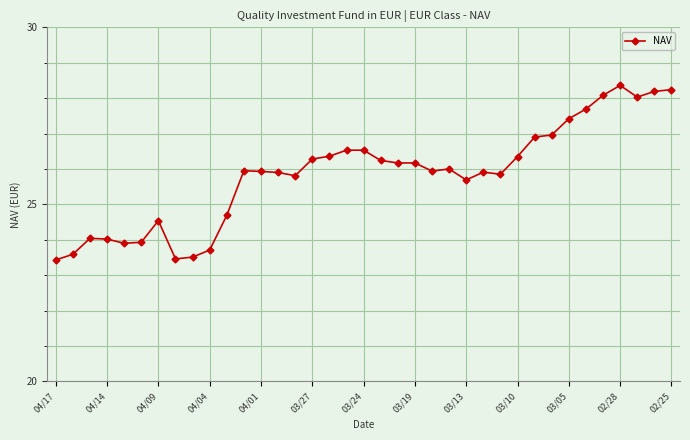

Count the number of categories in the chart.

37